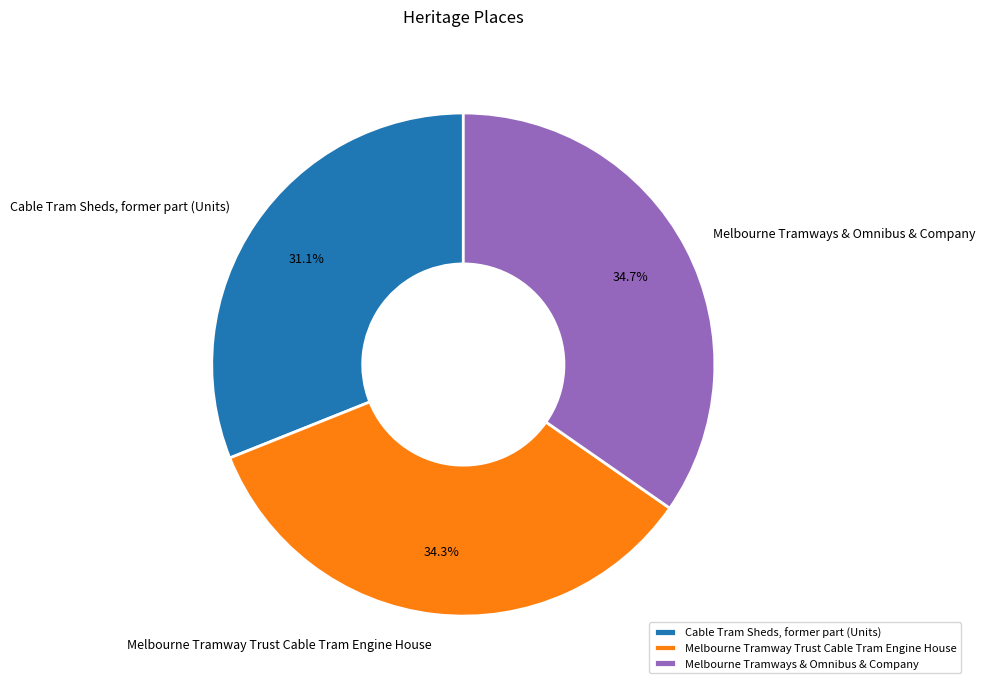

Does Cable Tram Sheds, former part (Units) account for over 50% of the chart?

No